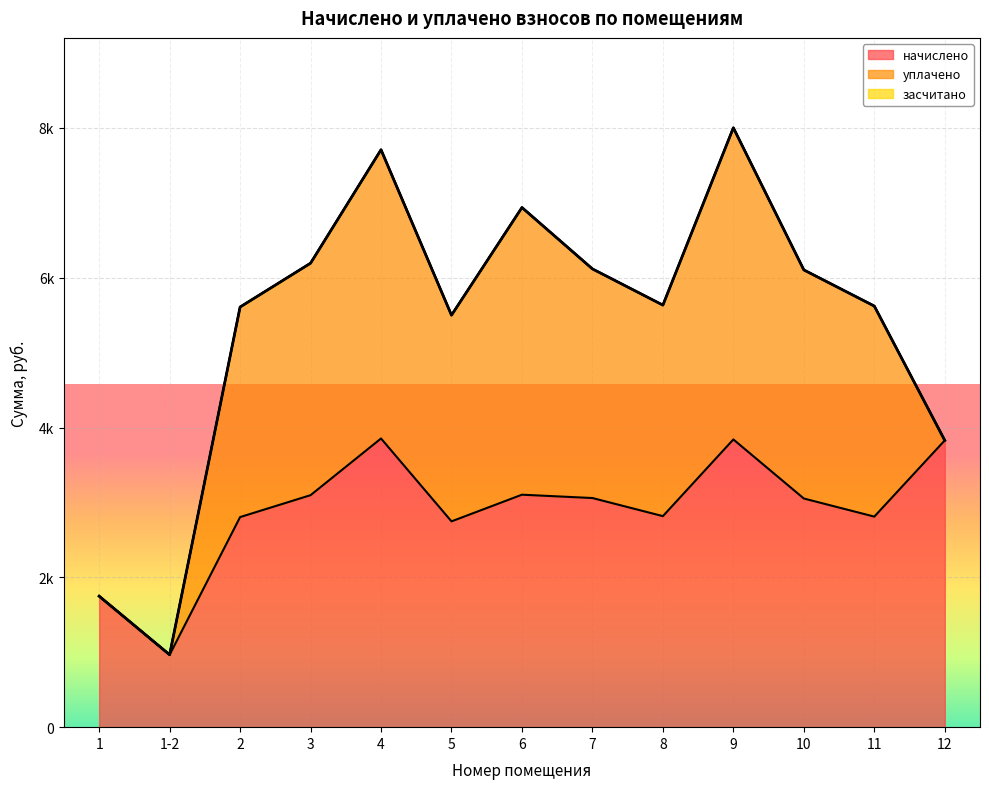

Where is the first local minimum for начислено?

1-2